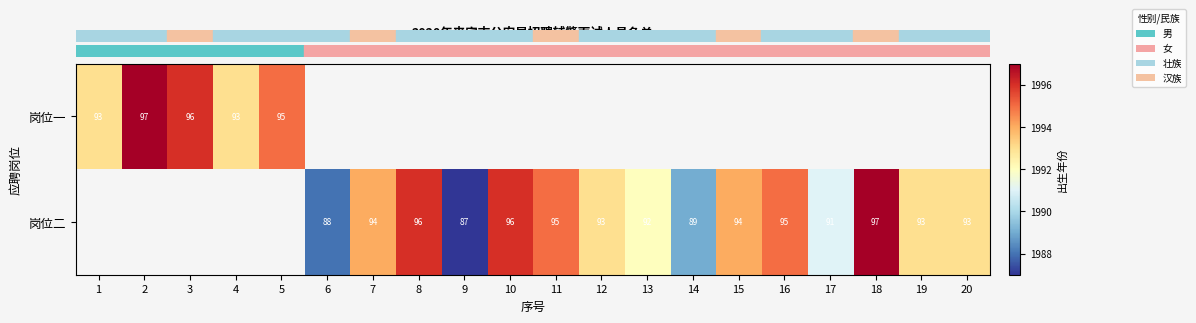

What is the maximum value shown in the chart?

1997.0